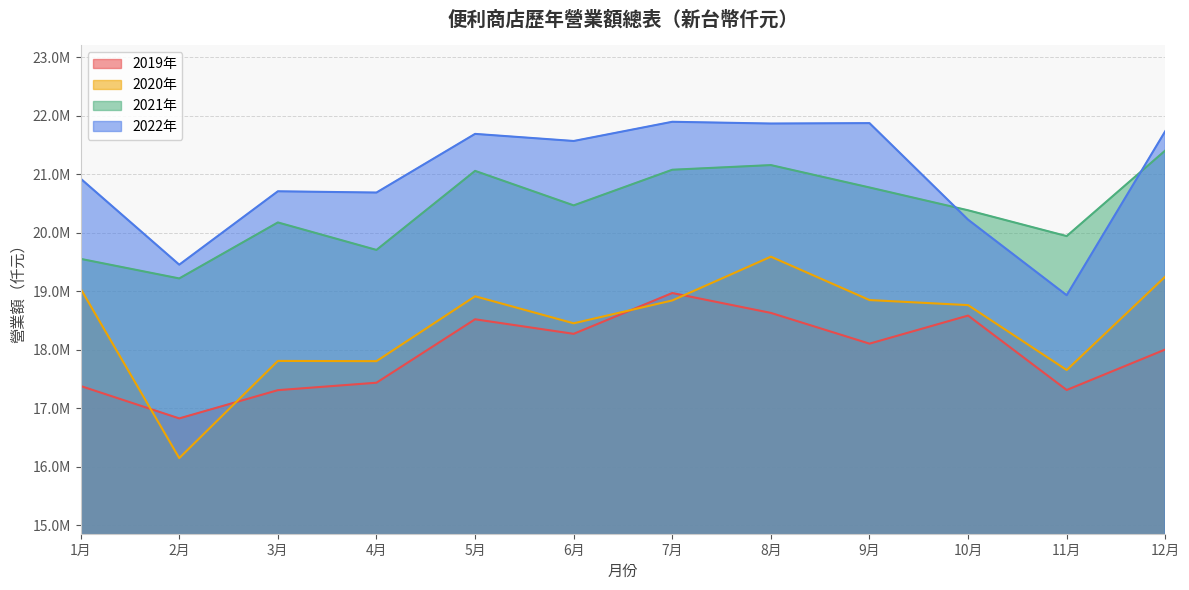

True or false: 2021年 and 2020年 intersect in this chart.

False